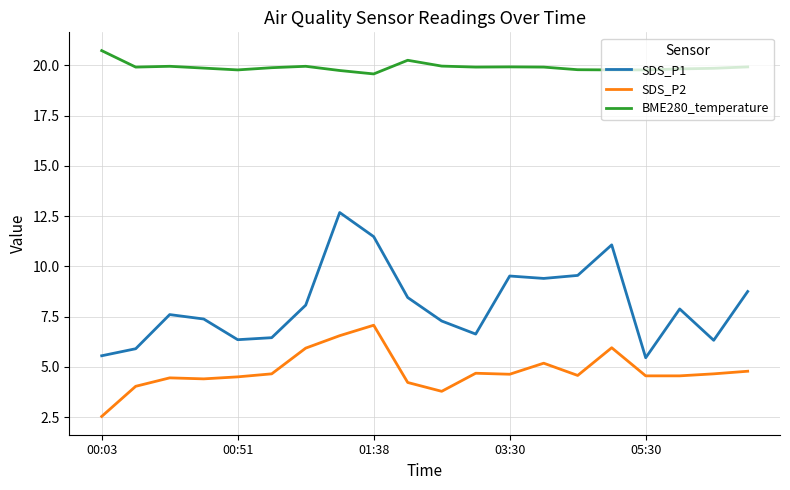

Which series has the largest range (max minus min)?

SDS_P1